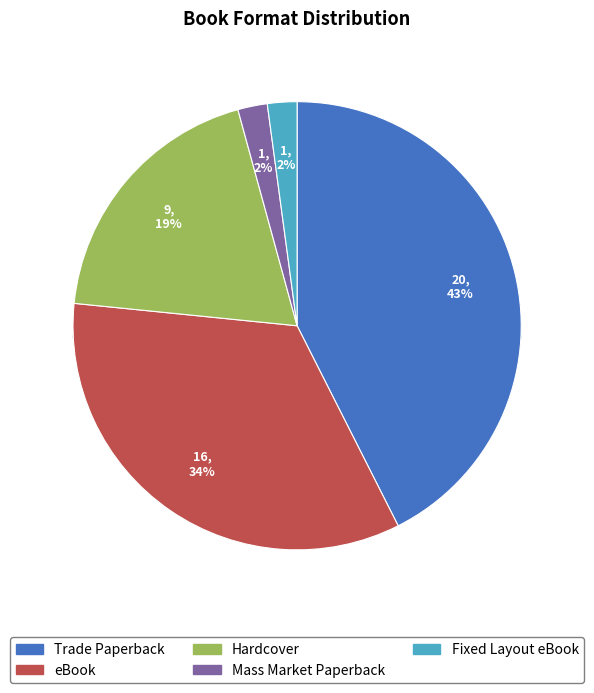

Between Trade Paperback and Hardcover, which is larger?

Trade Paperback